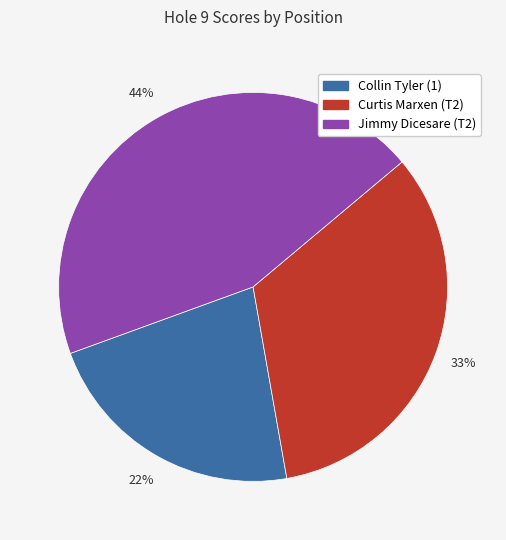

To the nearest percent, what is the average slice percentage?

33%